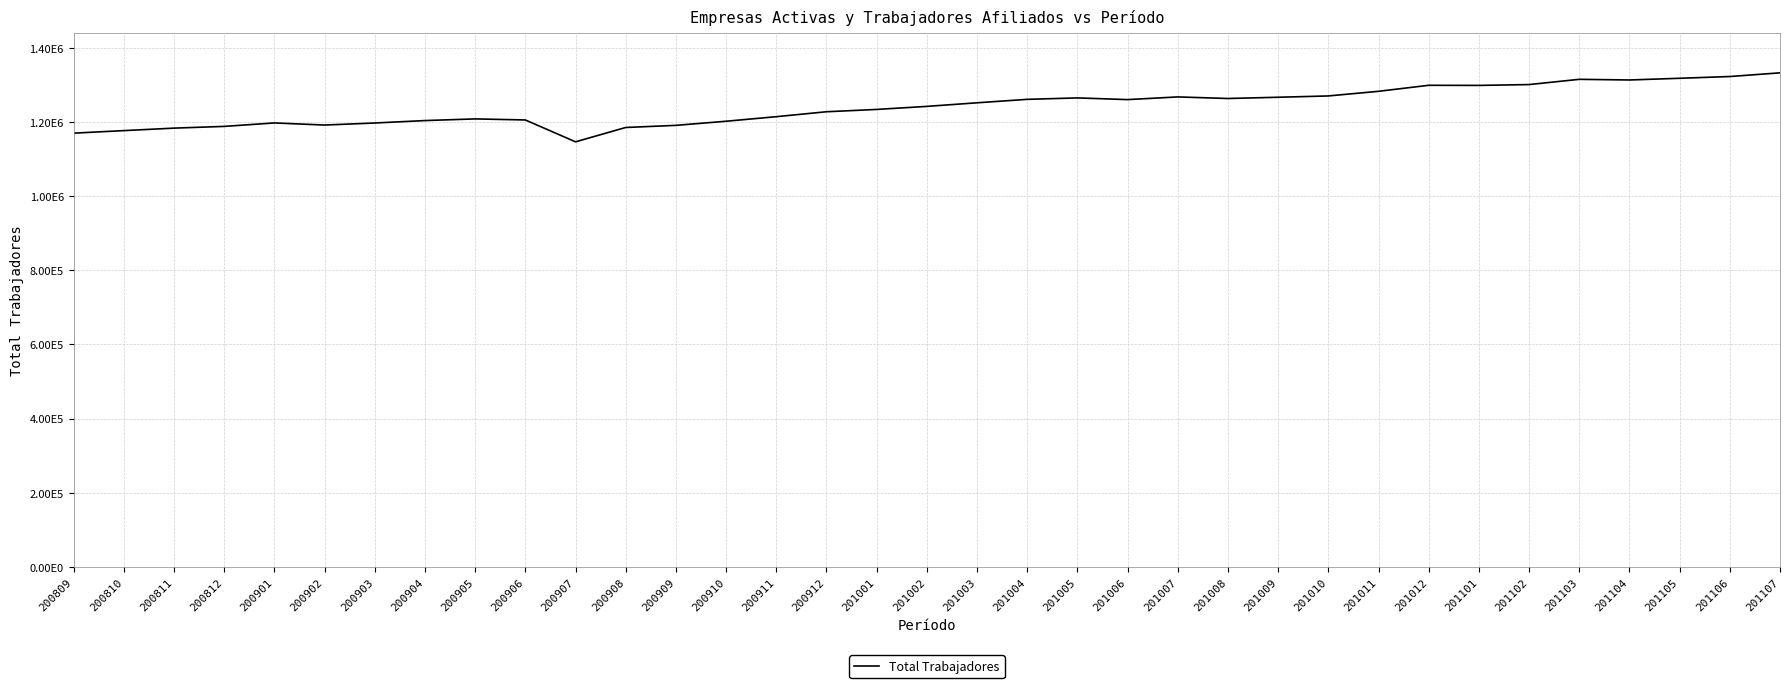

Which category has the highest value across all series?

201107